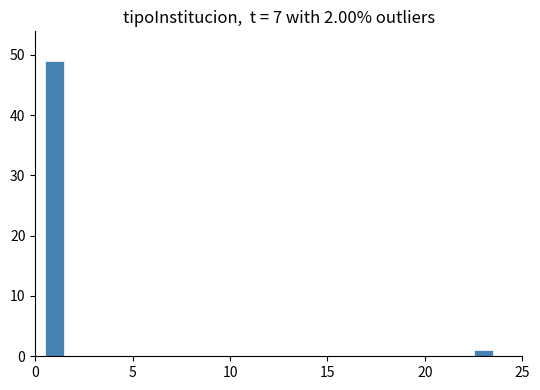

Around what value on the x-axis is the tallest bar? Give the approximate position of its centre, as read against the axis.

1.0